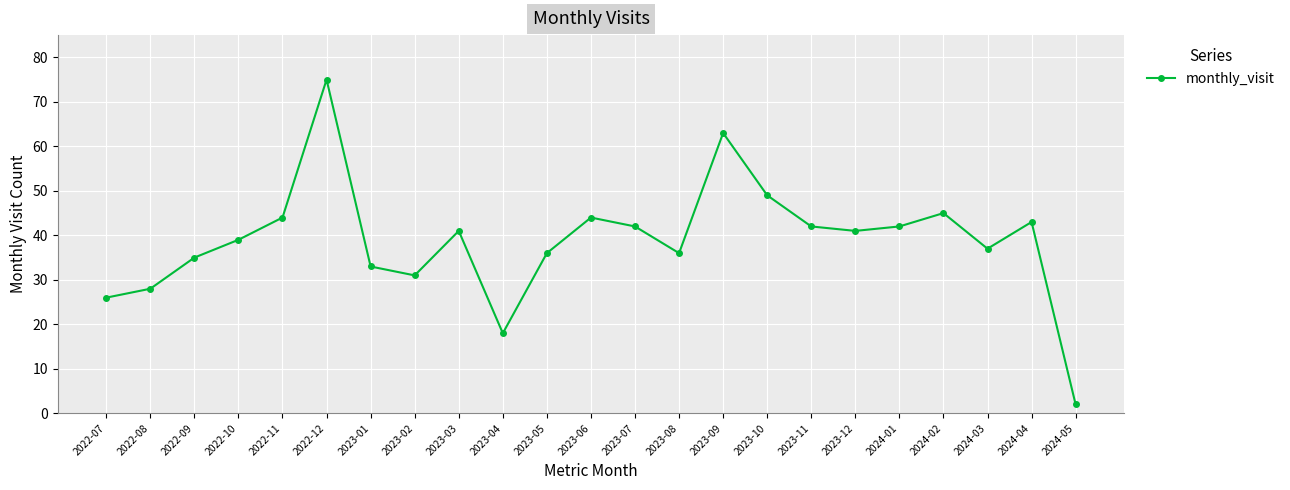

Between 2023-04 and 2023-07, which is larger?

2023-07